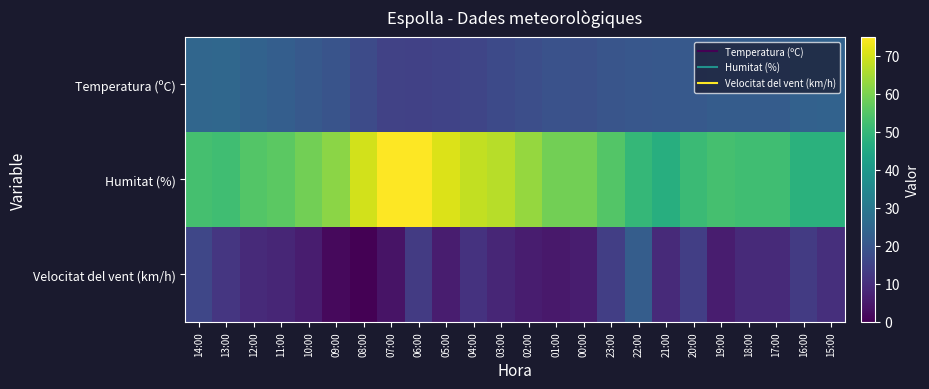

What is the difference between the highest and lowest values at 00:00?

53.0